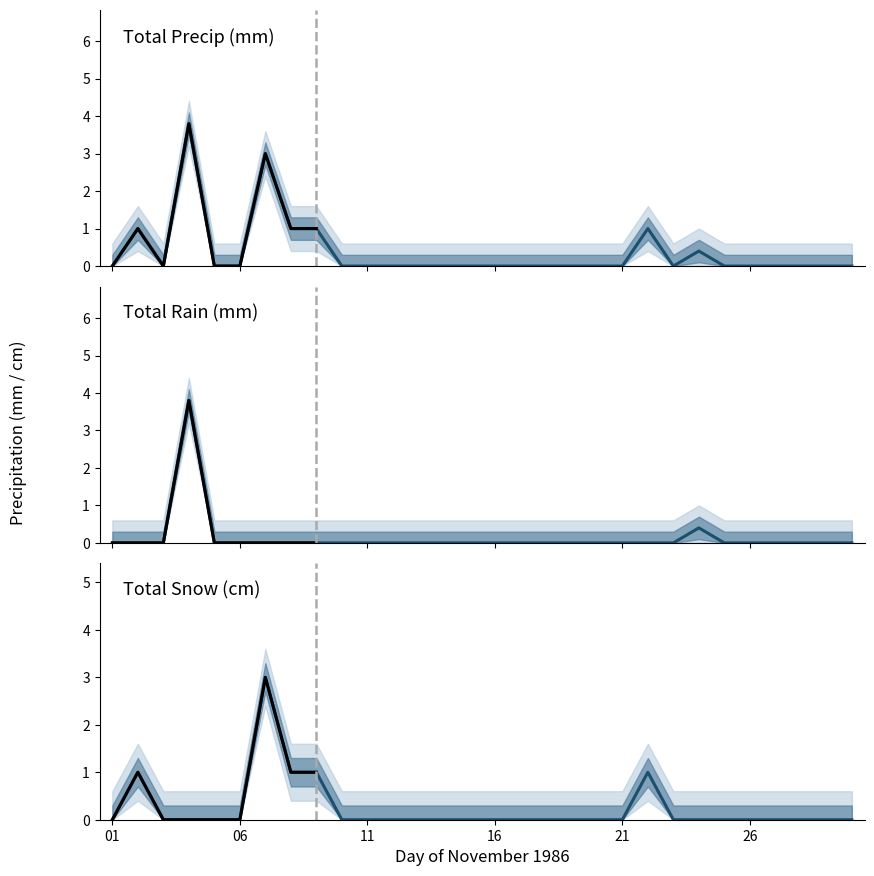

True or false: Total Snow (cm) has more than 0 interior local peaks.

True